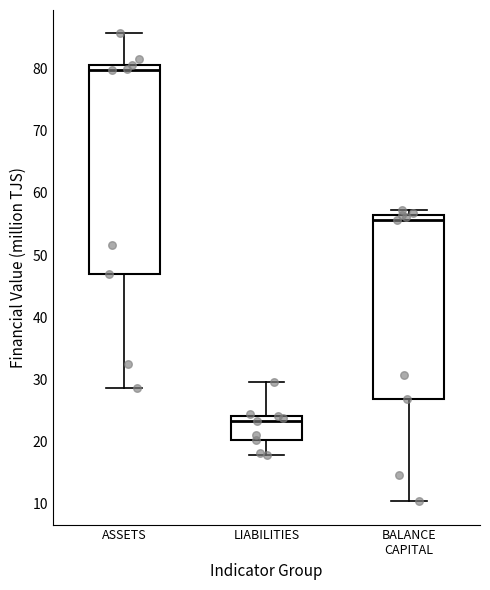

Which box is the tallest, from its lower edge to its upper edge?

ASSETS